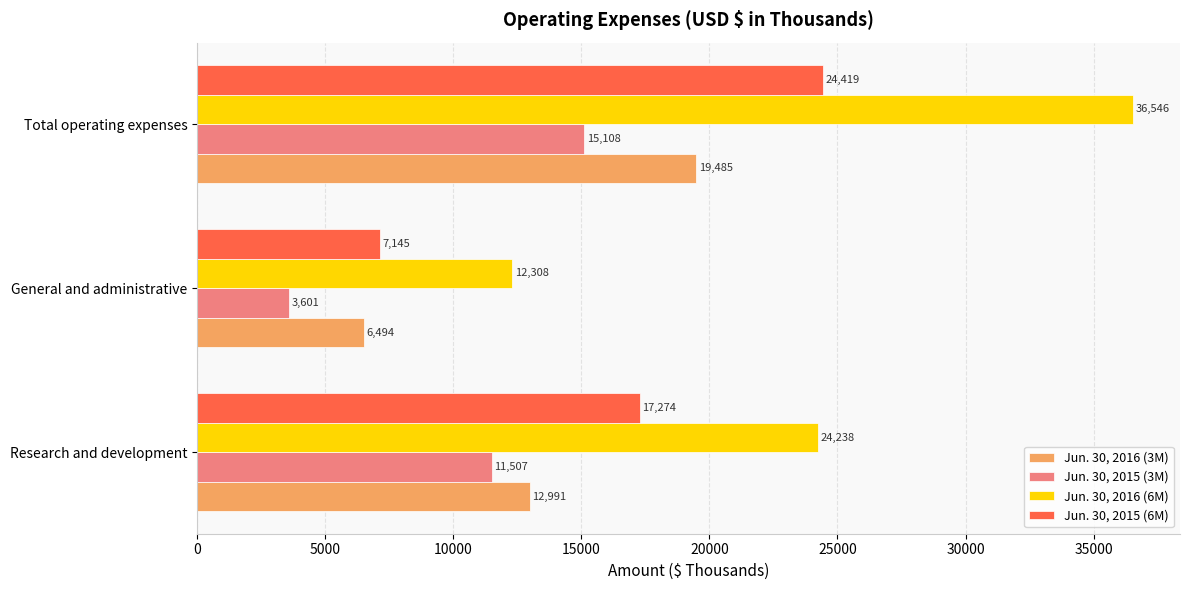

What is the lowest value of the Jun. 30, 2016 (6M) series?

12308